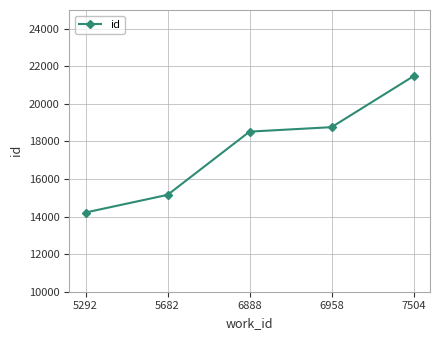

What is the sum of the values at 5292 and 5682?

29375